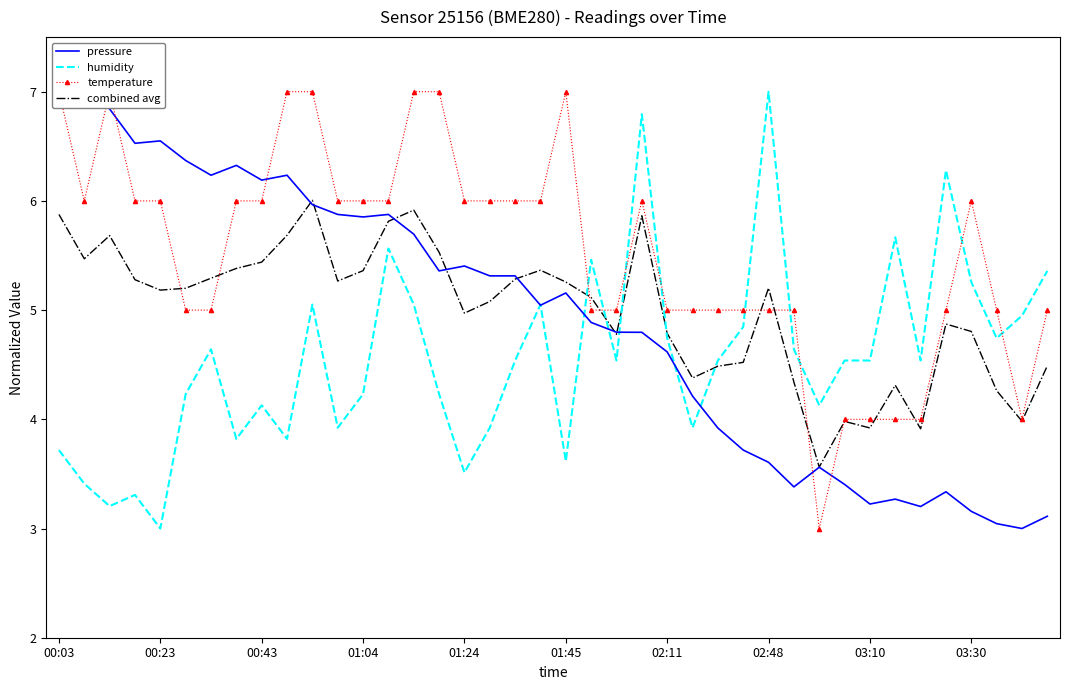

How many intersections are there between humidity and combined avg?

5